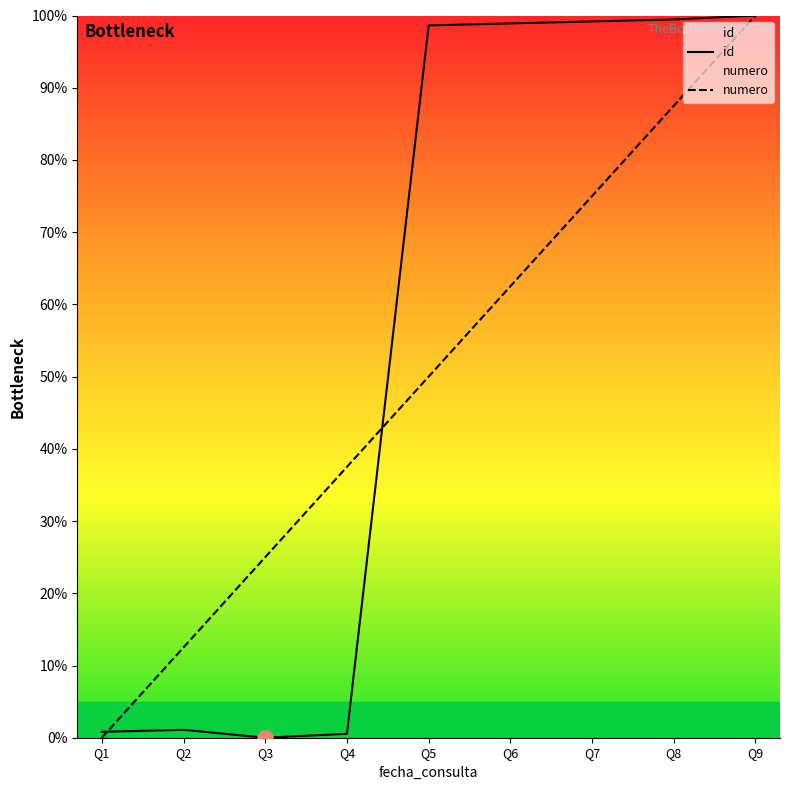

Is the value of id at Q3 greater than the value of numero at Q3?

No